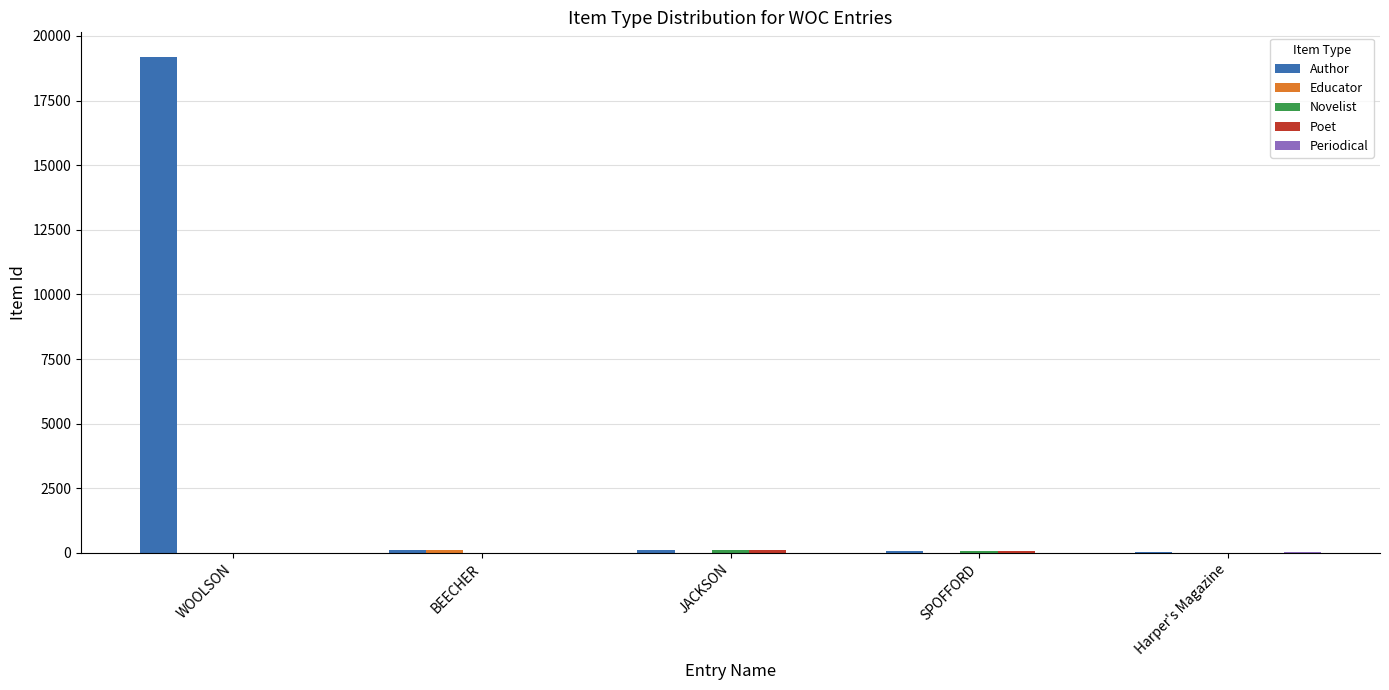

Which series has the largest total across all categories?

Author